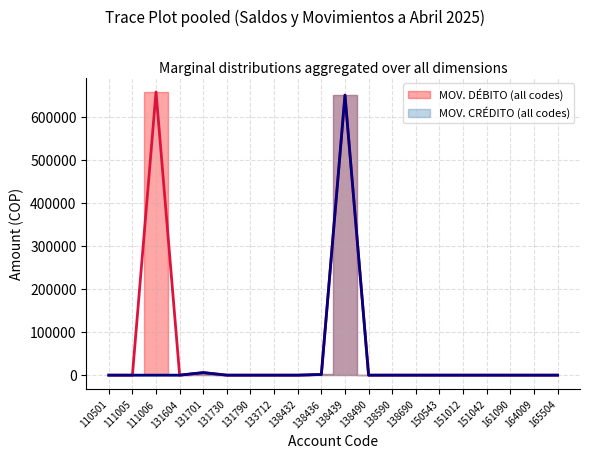

Reading left to right, extract all data points from this chart.

MOV. DÉBITO: 0	0	657450	0	5900	0	0	0	0	1550	650000	0	0	0	0	0	0	0	0	0
MOV. CRÉDITO: 0	0	0	0	5900	0	0	0	0	1550	650000	0	0	0	0	0	0	0	0	0